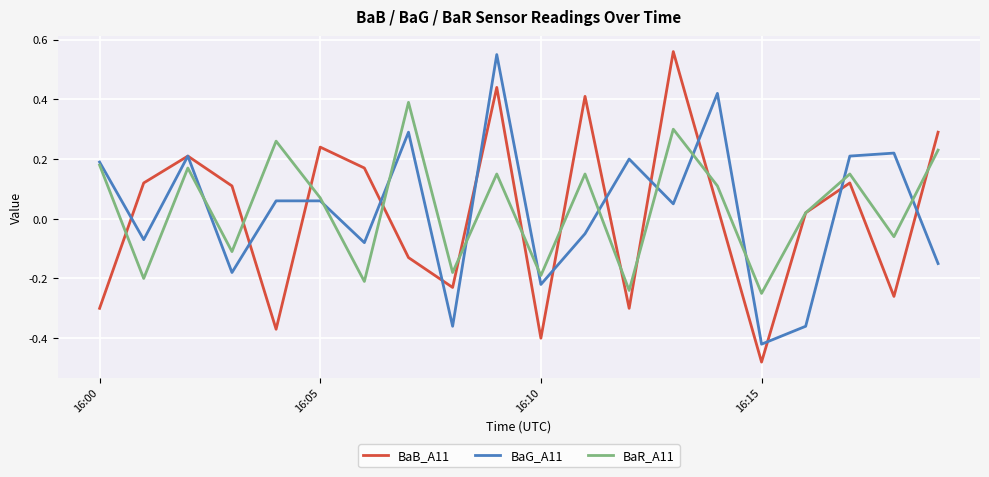

Where is BaG_A11 nearest to the value 0?

11